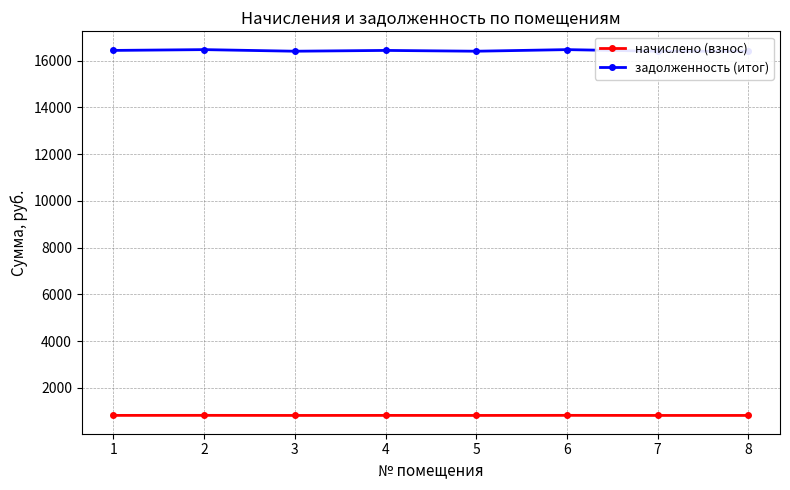

True or false: начислено (взнос) has a value of 818.2 at 4.

True